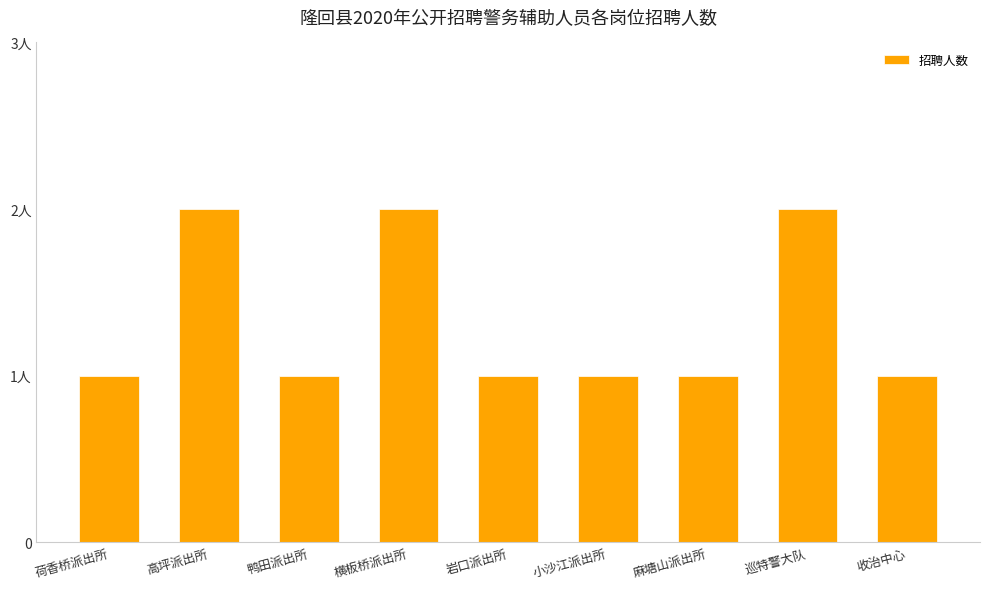

Rank the categories by value from lowest to highest.

荷香桥派出所, 鸭田派出所, 岩口派出所, 小沙江派出所, 麻塘山派出所, 收治中心, 高坪派出所, 横板桥派出所, 巡特警大队